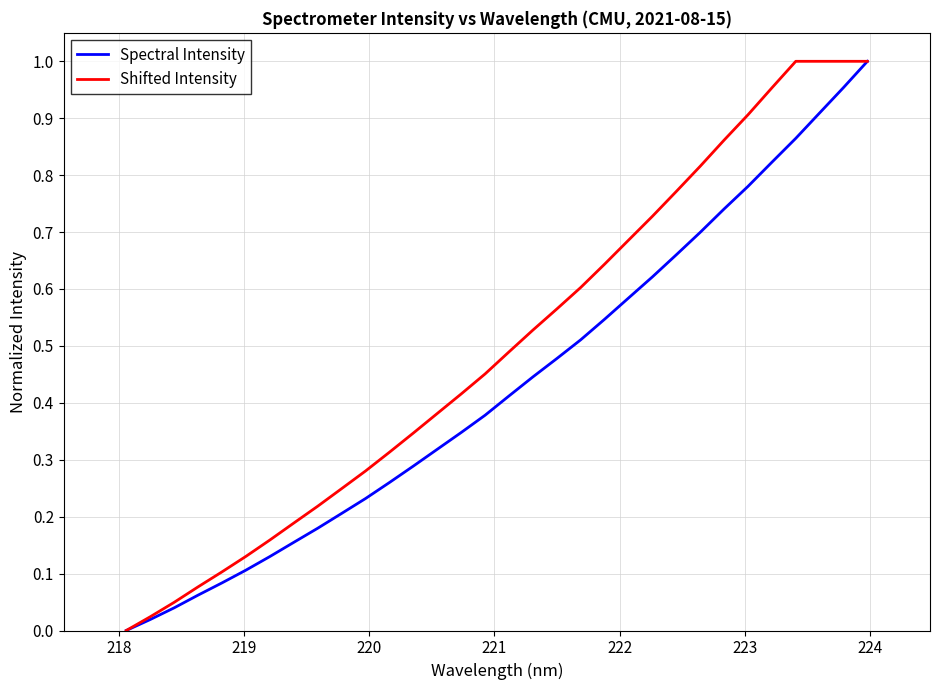

Which series has the largest total across all categories?

Shifted Intensity